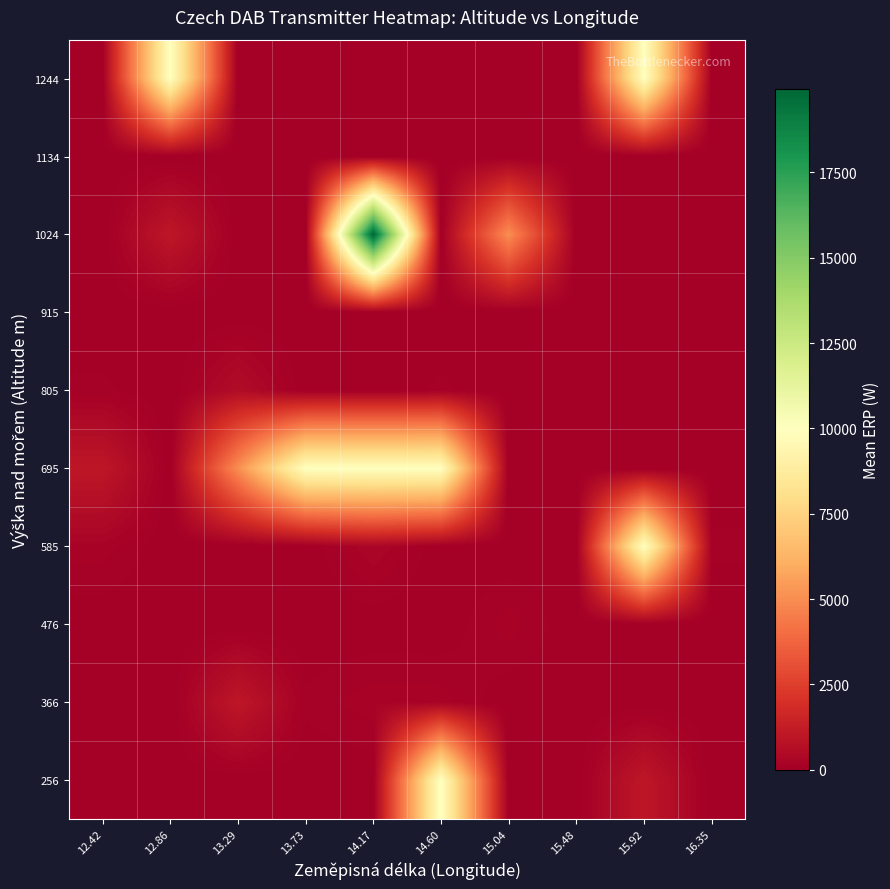

What is the maximum value shown in the chart?

19952.0